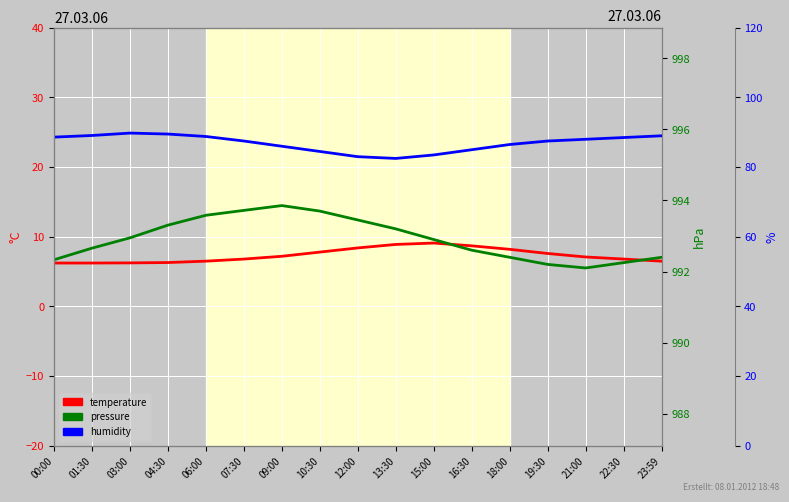

Which series has the largest range (max minus min)?

humidity